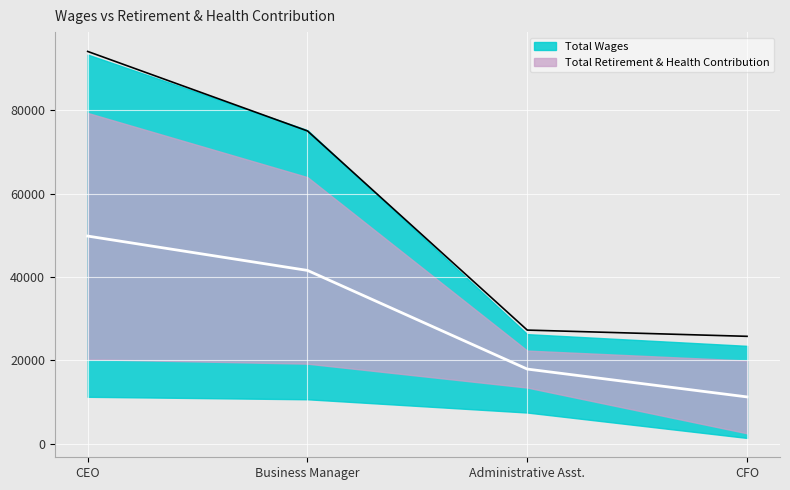

What is the smallest value displayed?

25777.5